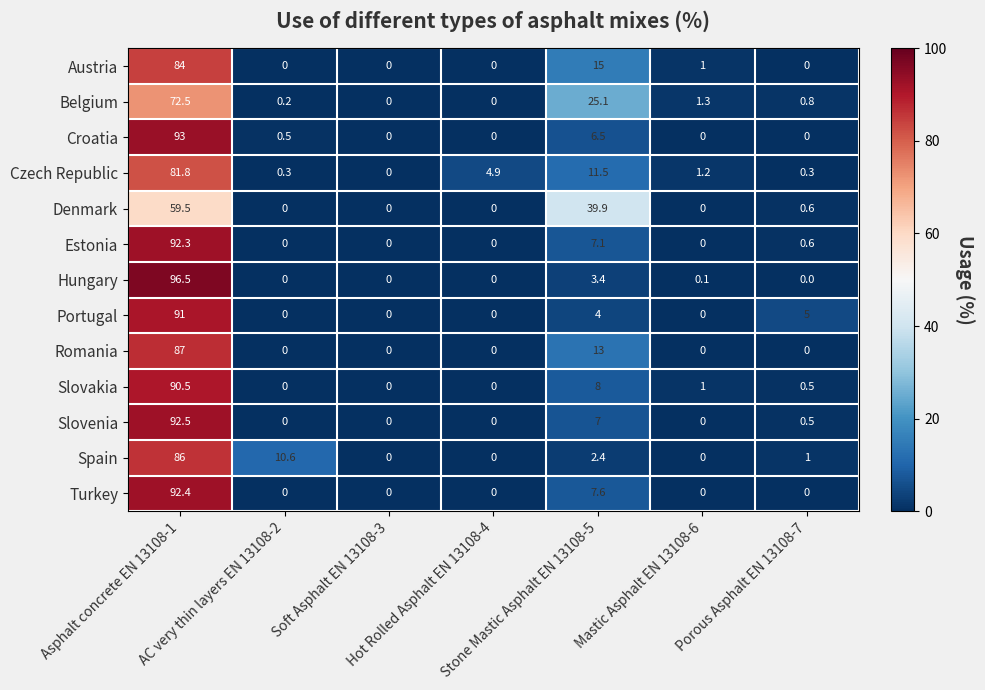

What is the highest value of the Austria series?

84.0